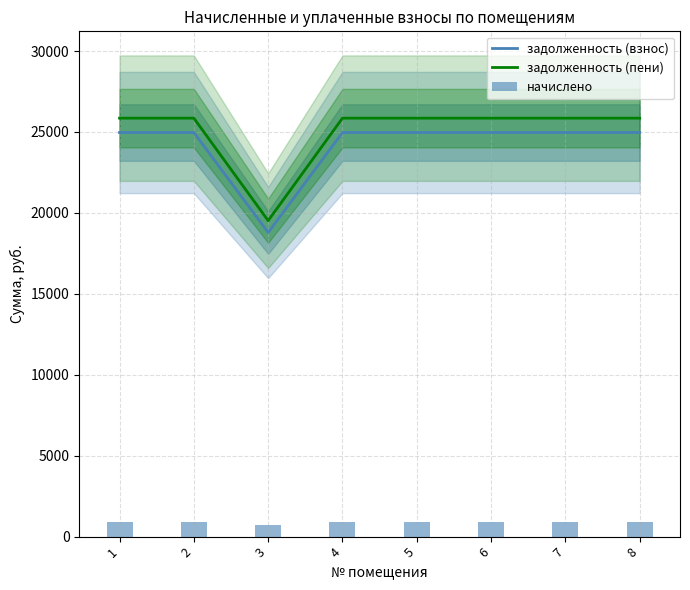

Is the value of начислено at 2 greater than the value of задолженность (взнос) at 7?

No